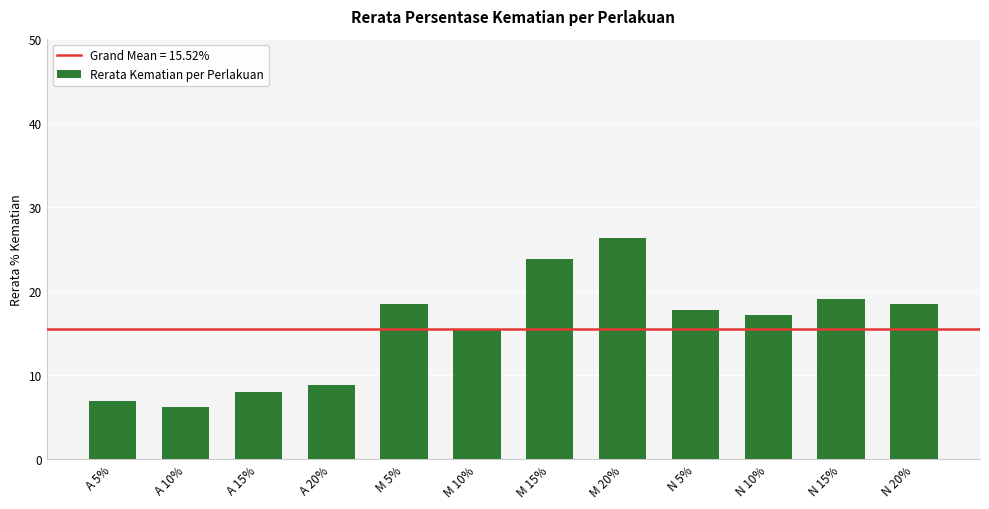

What is the approximate value at A 10%?

6.2